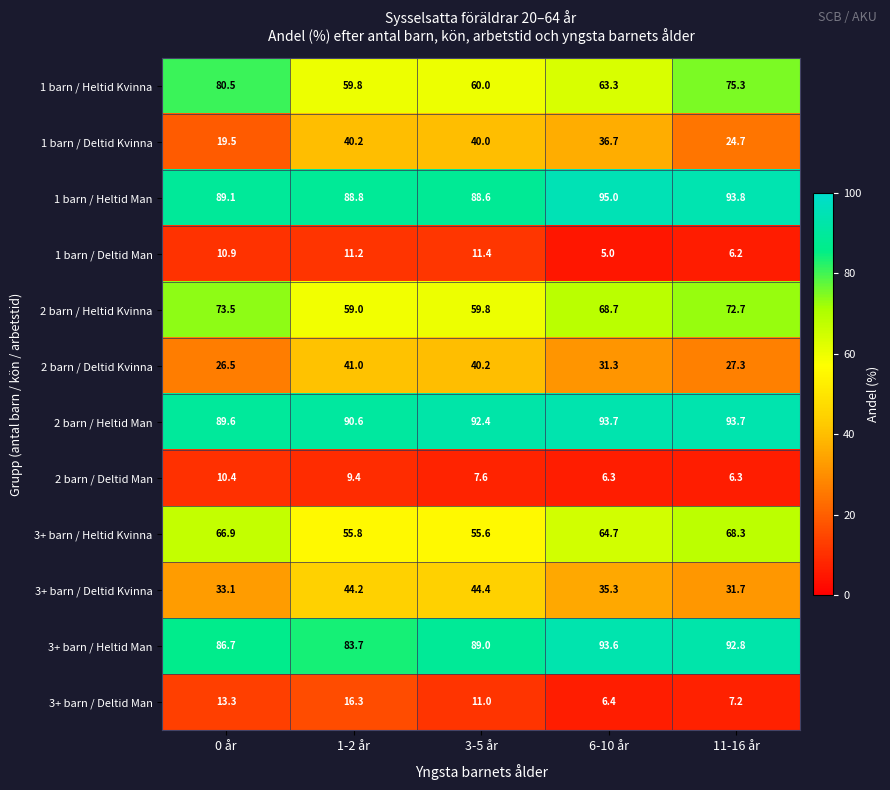

Where does the 1 barn / Deltid Man series first go above 10?

0 år